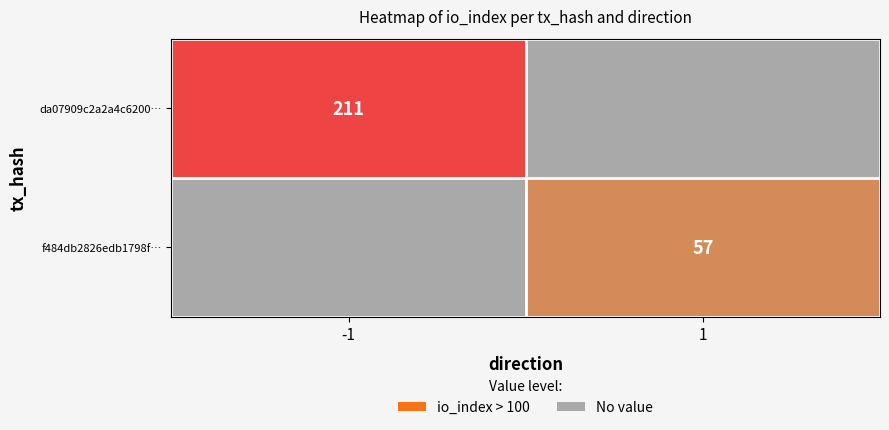

The value of da07909c2a2a4c6200… at 1 is -0.3. True or false?

False